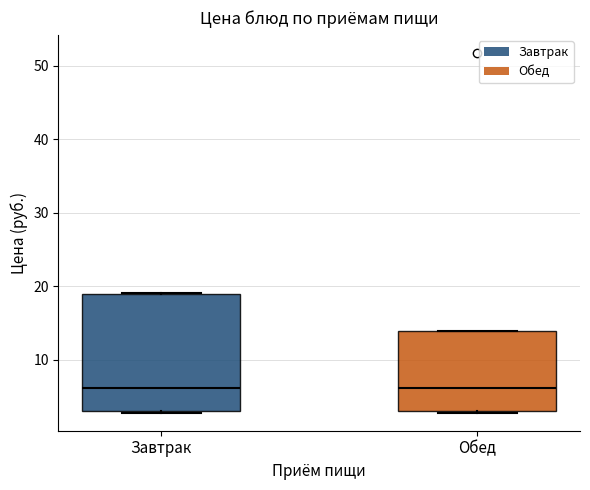

Comparing the boxes themselves (not the whiskers), which one is the tallest?

Завтрак